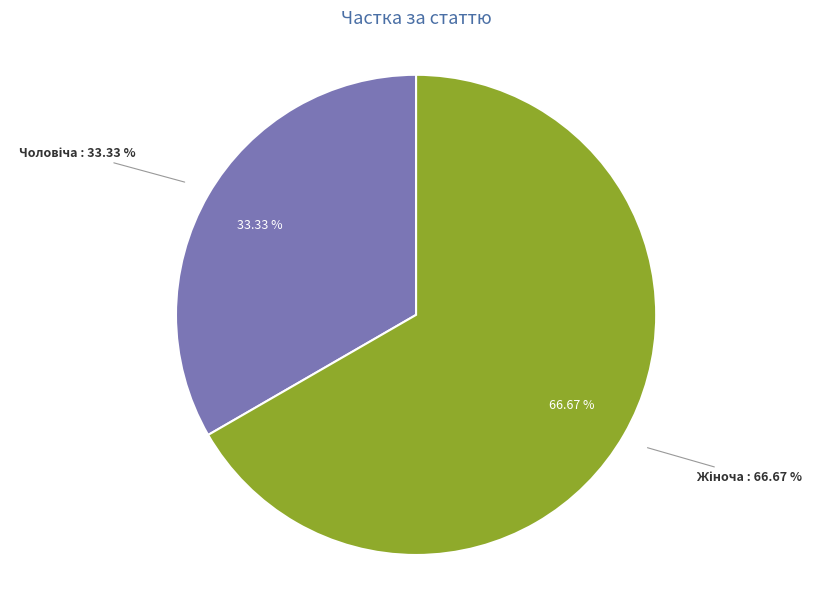

To the nearest percent, what is the difference between the Жіноча and Чоловіча slice percentages?

33%